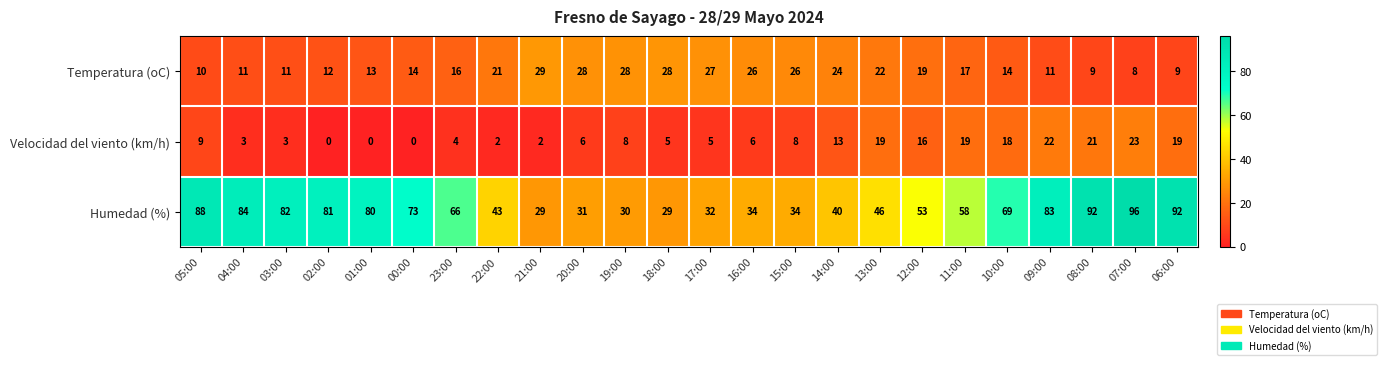

At which category is the sum across all series the highest?

07:00